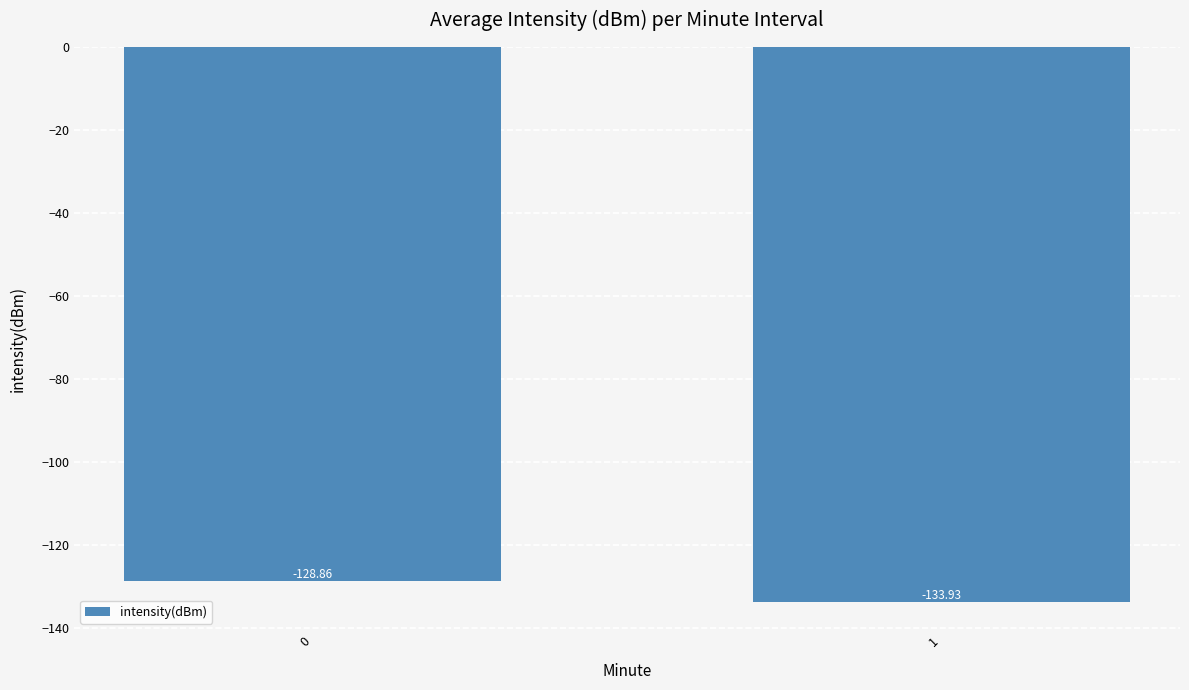

The chart shows a value of -133.9 at 1. True or false?

True